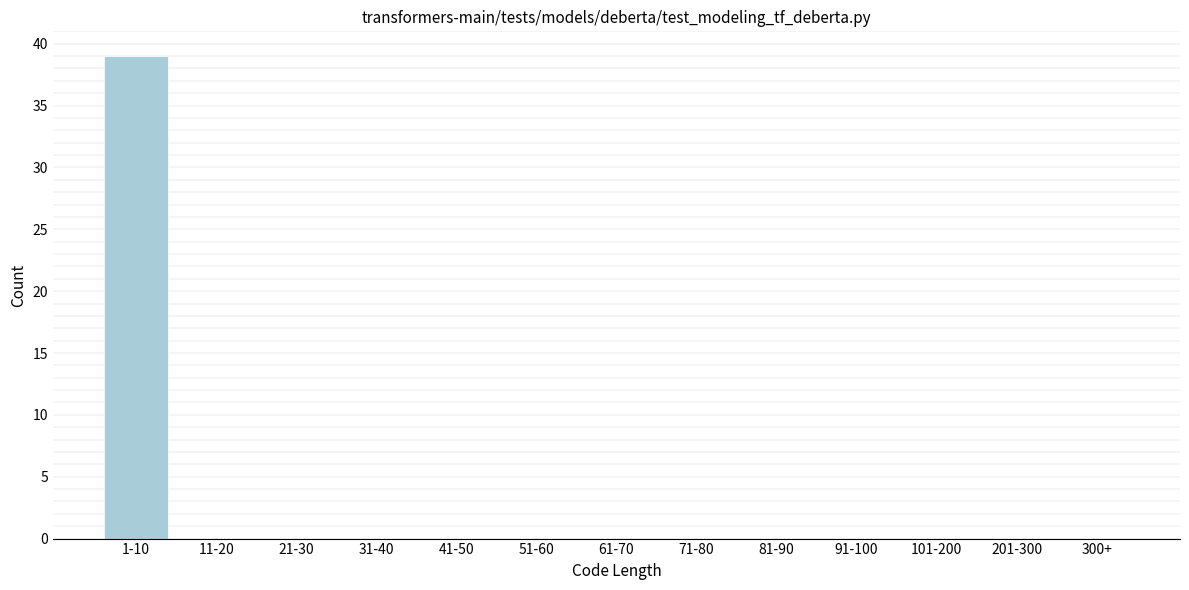

Reading left to right, transcribe all the data shown in this chart.

1-10=39	11-20=0	21-30=0	31-40=0	41-50=0	51-60=0	61-70=0	71-80=0	81-90=0	91-100=0	101-200=0	201-300=0	300+=0